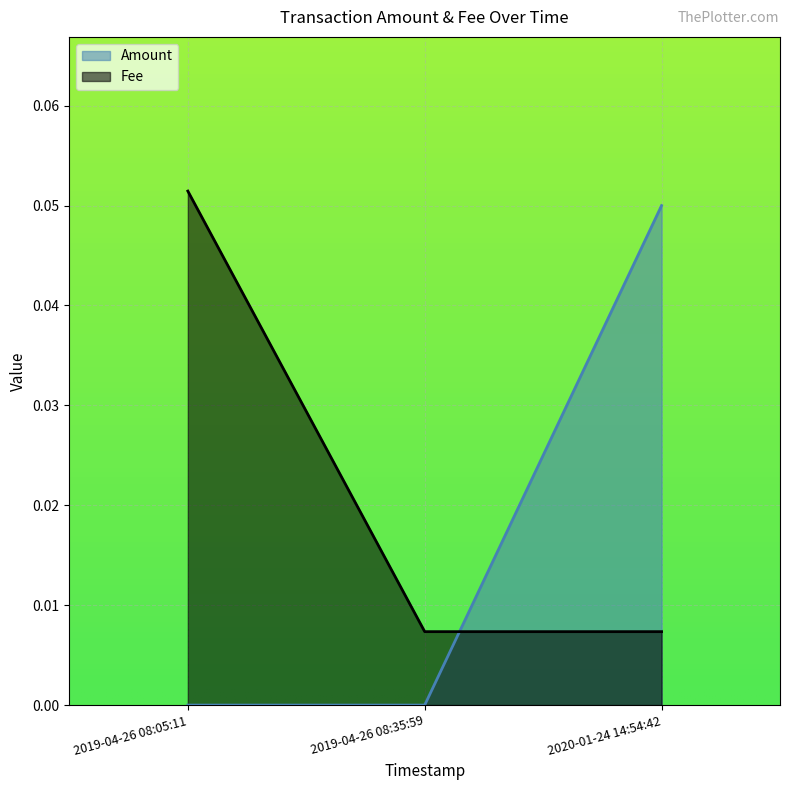

Rank the series by their average value, from lowest to highest.

Amount, Fee